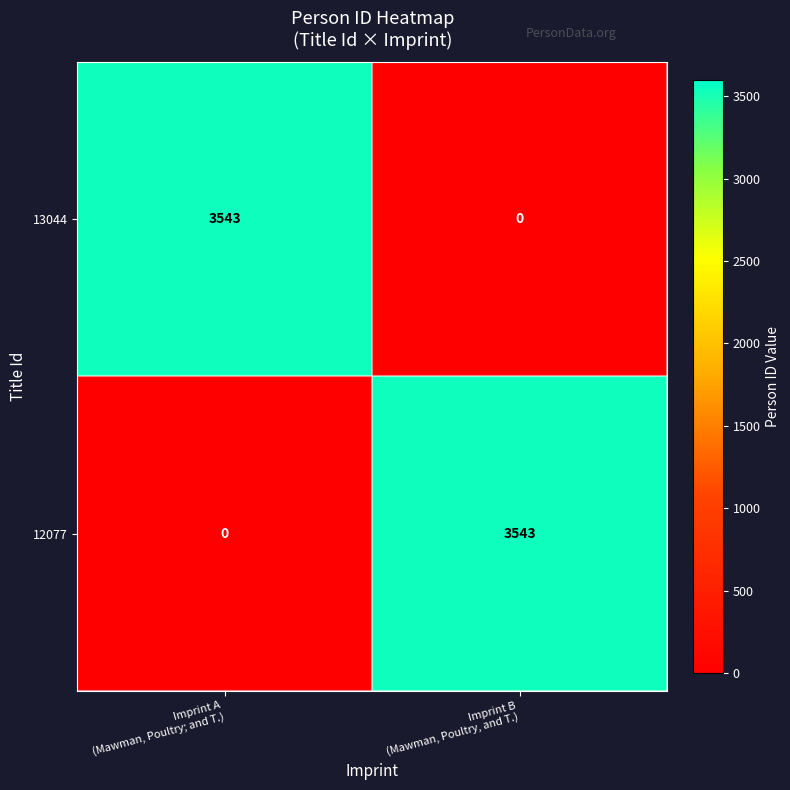

What is the difference between the maximum and minimum values in the 12077 series?

3543